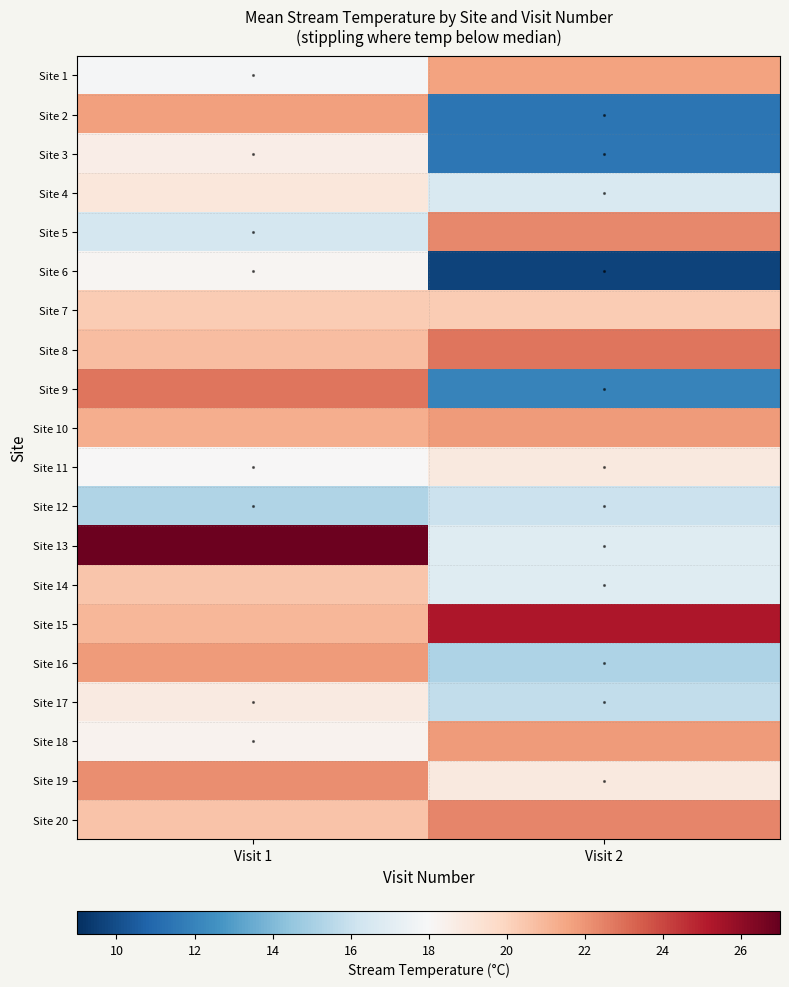

At Visit 2, list the series in order from largest to smallest.

Site 15, Site 8, Site 20, Site 5, Site 10, Site 18, Site 1, Site 7, Site 11, Site 19, Site 13, Site 14, Site 4, Site 12, Site 17, Site 16, Site 9, Site 3, Site 2, Site 6